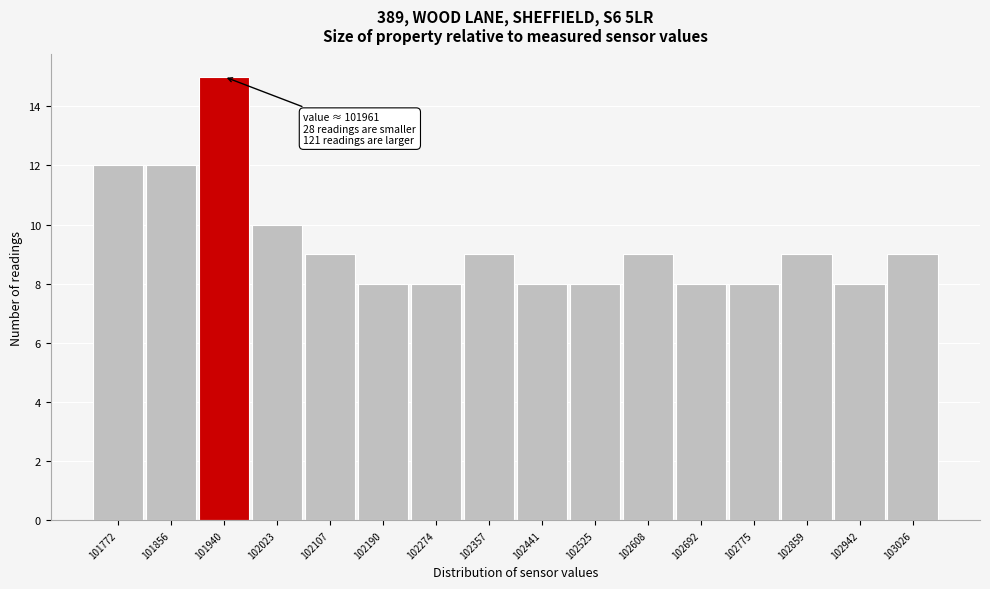

Reading right to left, extract all data points from this chart.

9	8	9	8	8	9	8	8	9	8	8	9	10	15	12	12